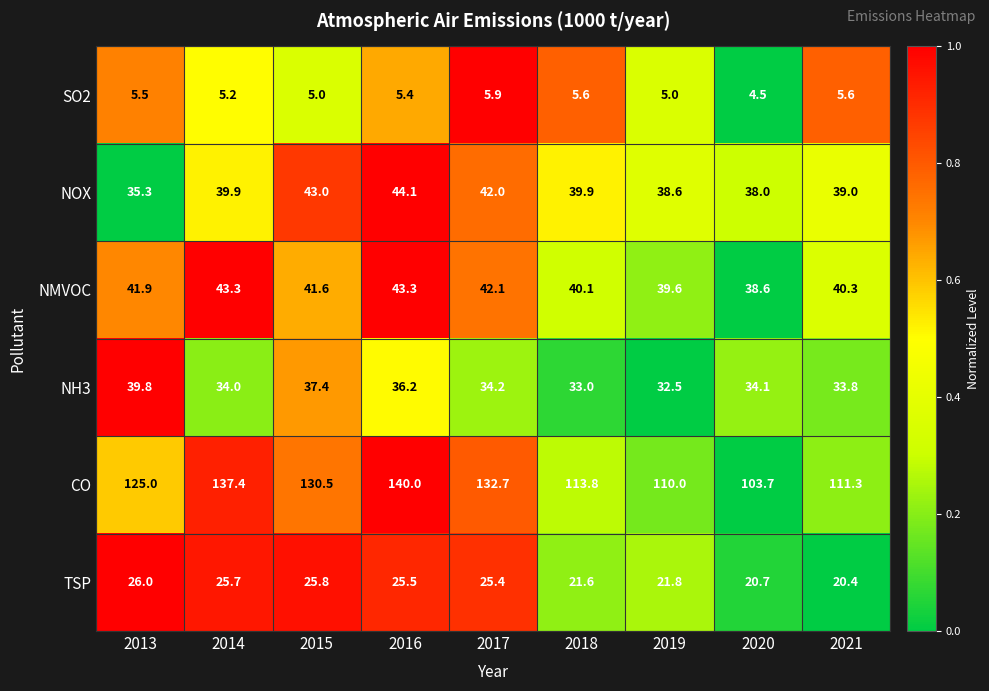

What is the total value across all series at 2019?

247.5